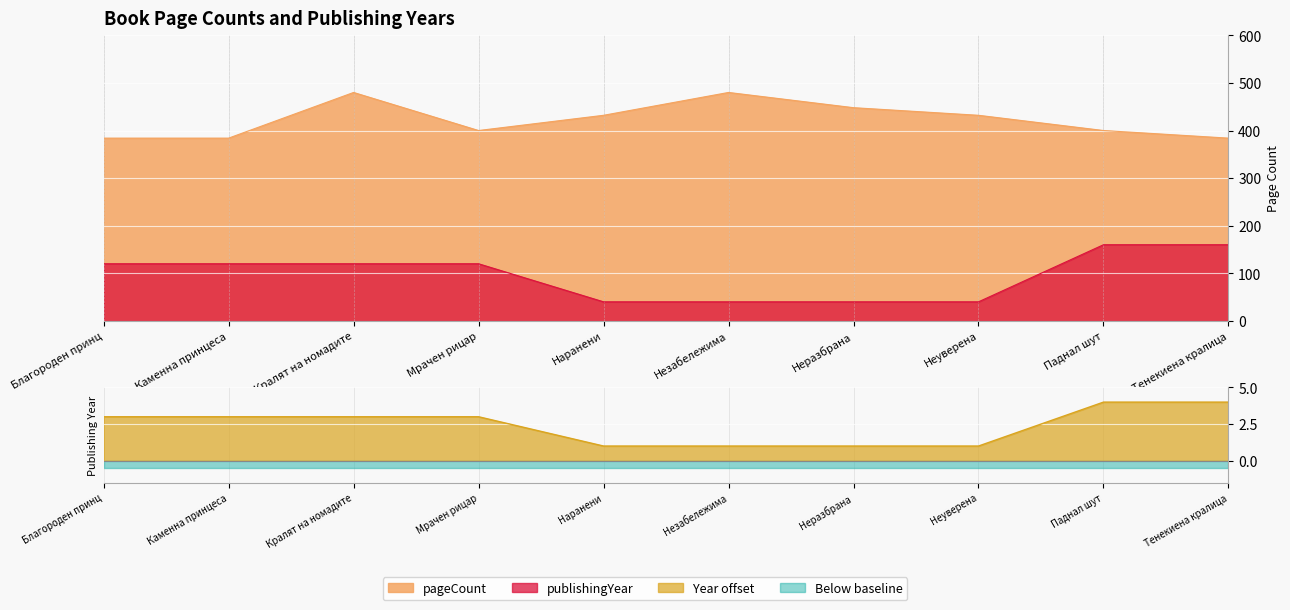

What is the sum of all publishingYear values?

960